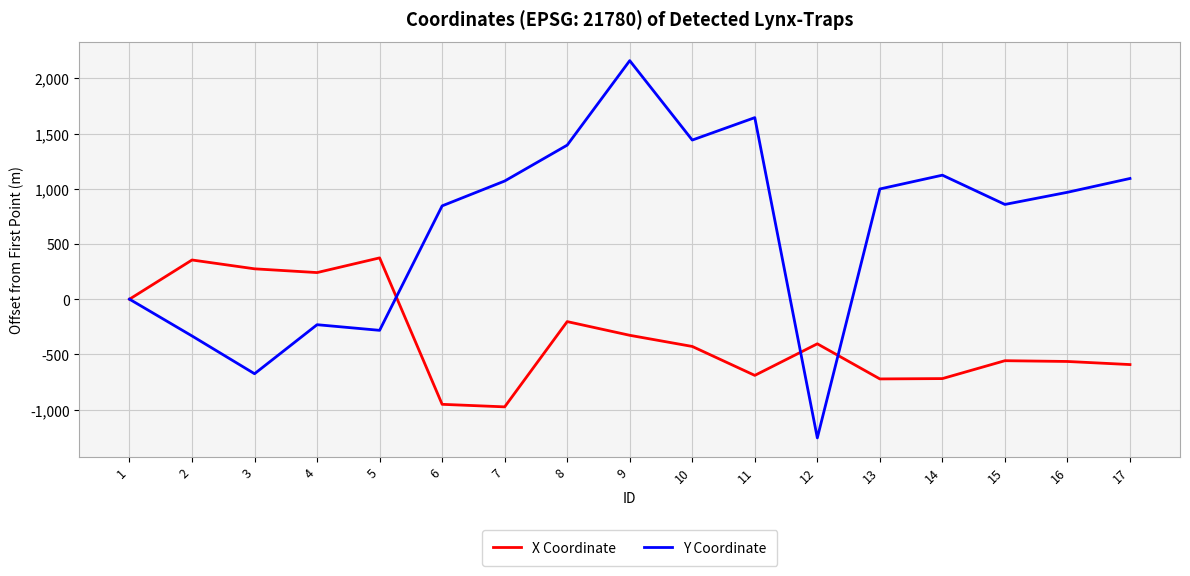

Is this an area chart (filled region under the line)?

No